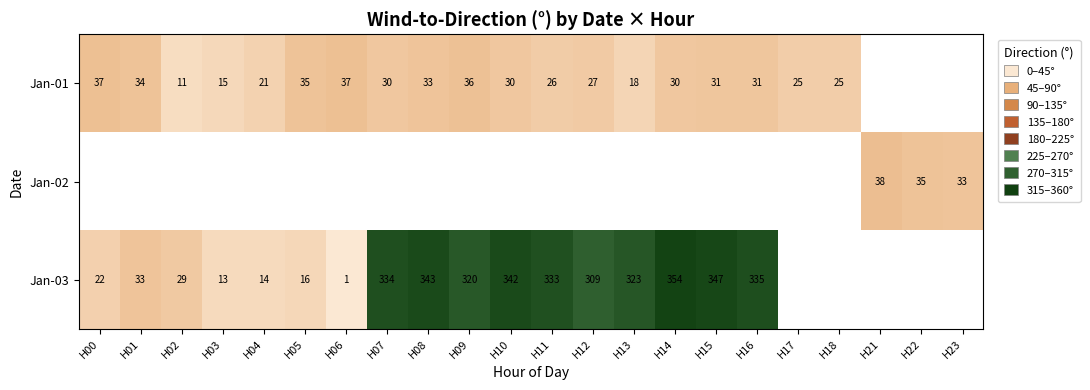

Between H23 and H16, which is larger?

H16